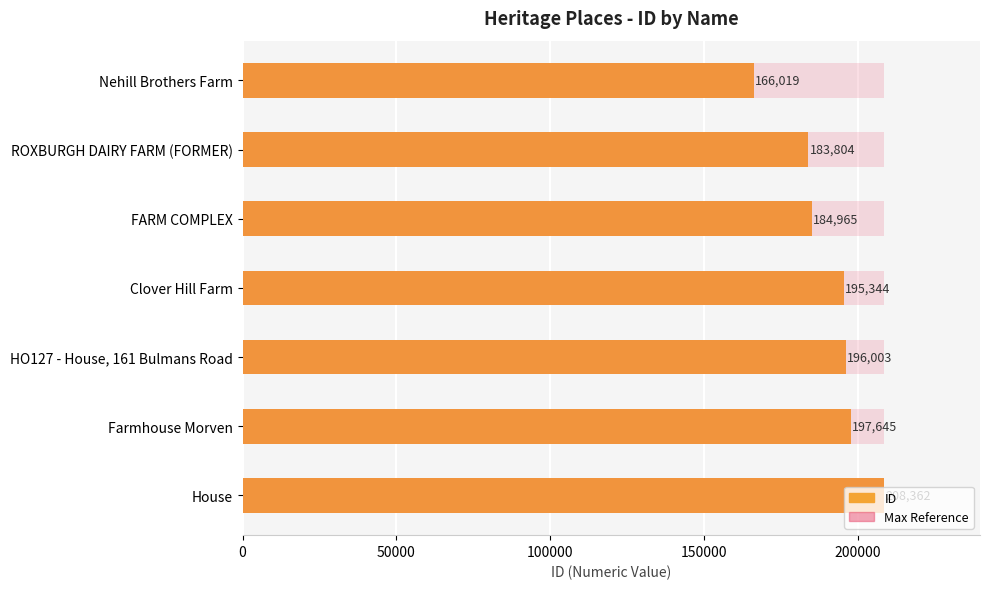

What are all the series names shown in the legend?

ID, Max Reference